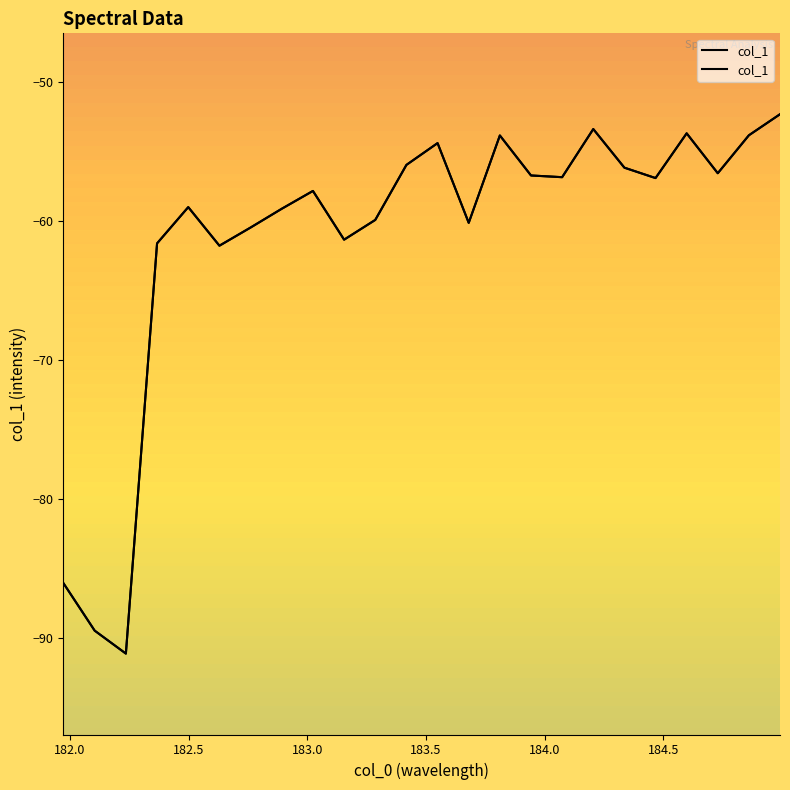

Reading left to right, what are all the values shown in this chart?

-86.1	-89.5	-91.1	-61.6	-59.0	-61.8	-60.5	-59.1	-57.9	-61.4	-60.0	-56.0	-54.4	-60.2	-53.9	-56.8	-56.9	-53.4	-56.2	-56.9	-53.7	-56.6	-53.9	-52.4